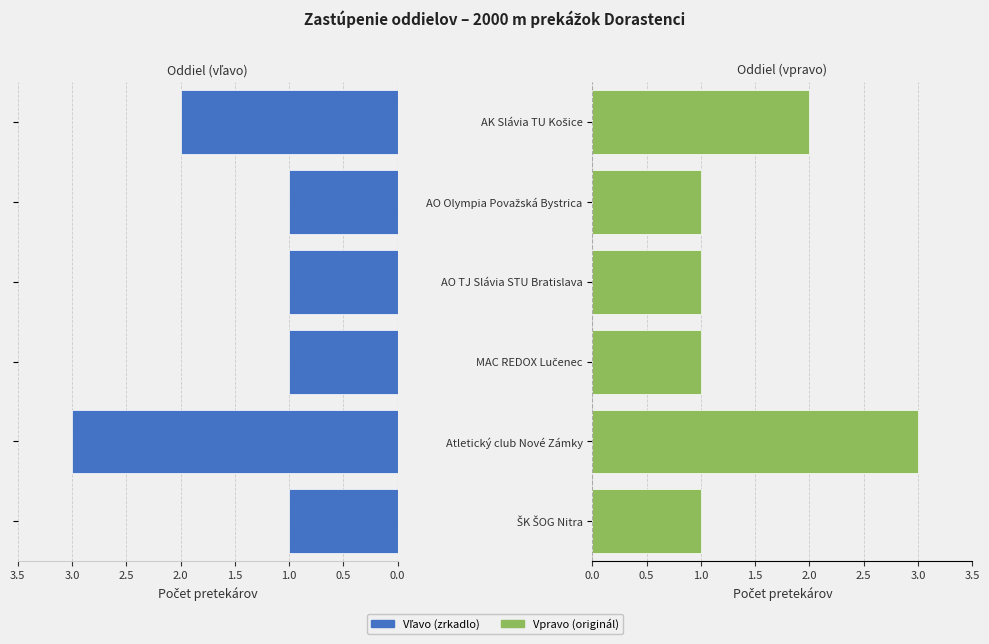

Count the number of values greater than 1.

2